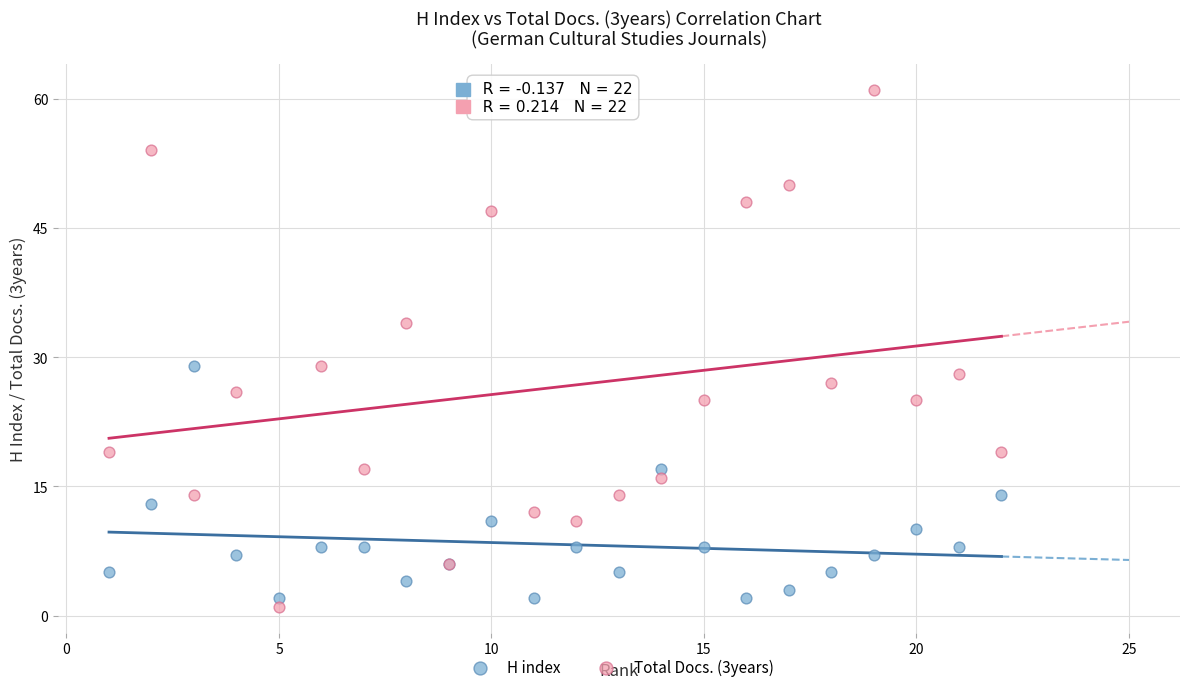

Which series contains the highest Y value?

Total Docs. (3years)